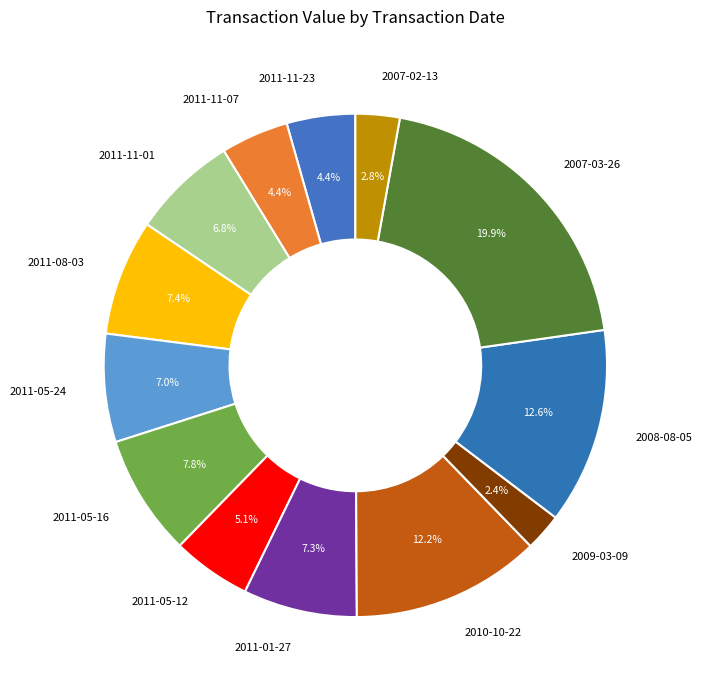

What percentage is the 2011-05-24 slice, to the nearest percent?

7%